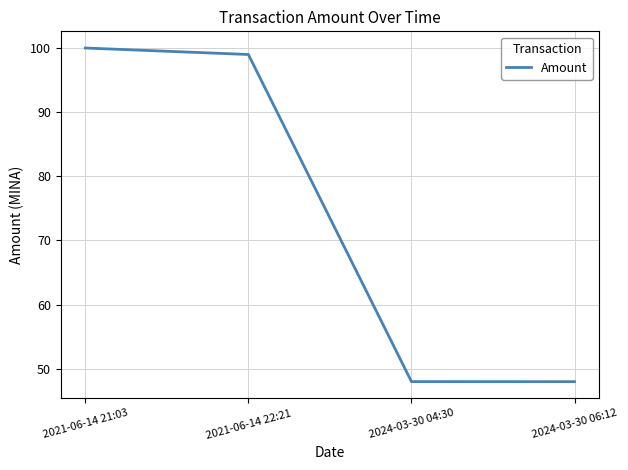

The chart shows a value of 171.9 at 2021-06-14 21:03. True or false?

False